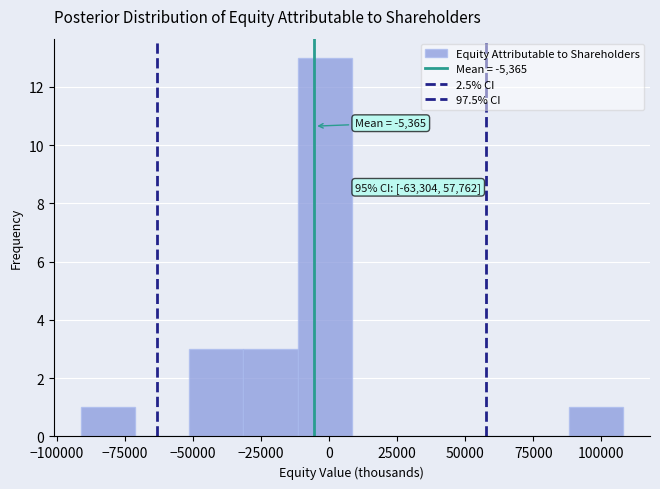

Read against the x-axis, roughly where is the centre of the tallest bar?

0